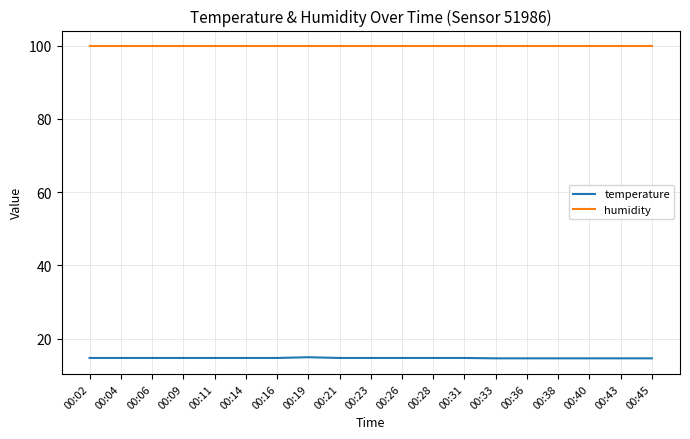

True or false: temperature and humidity intersect in this chart.

False